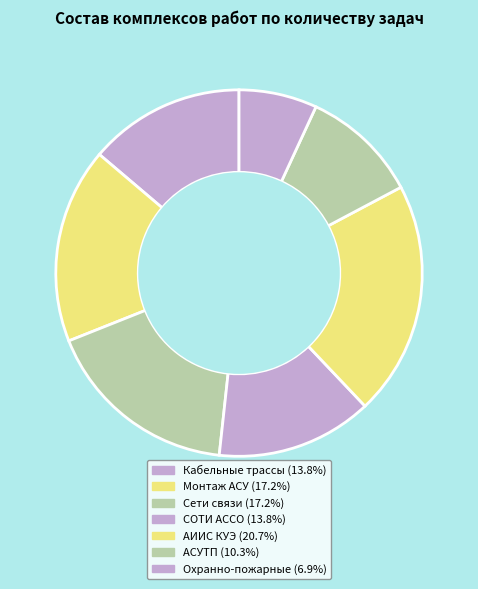

Which slice is the largest?

Создание системы АИИС КУЭ